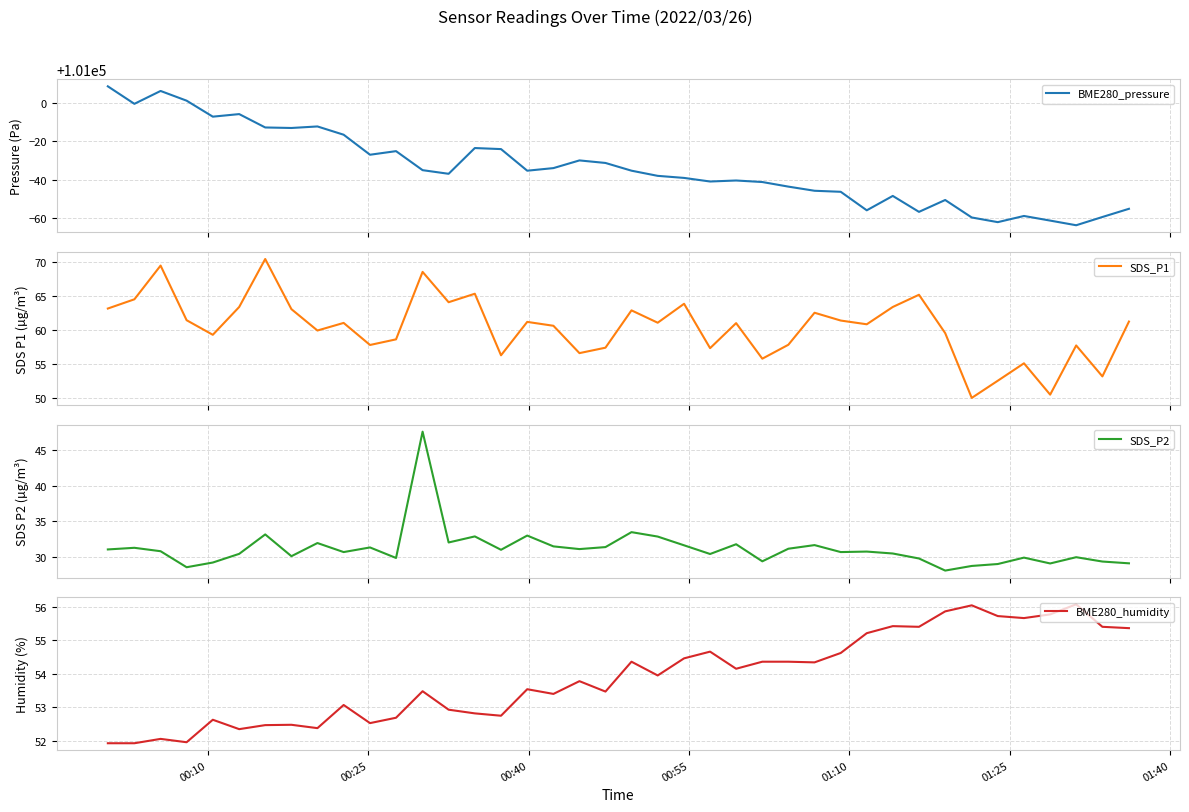

How many values in the BME280_pressure series are below 100964?

20